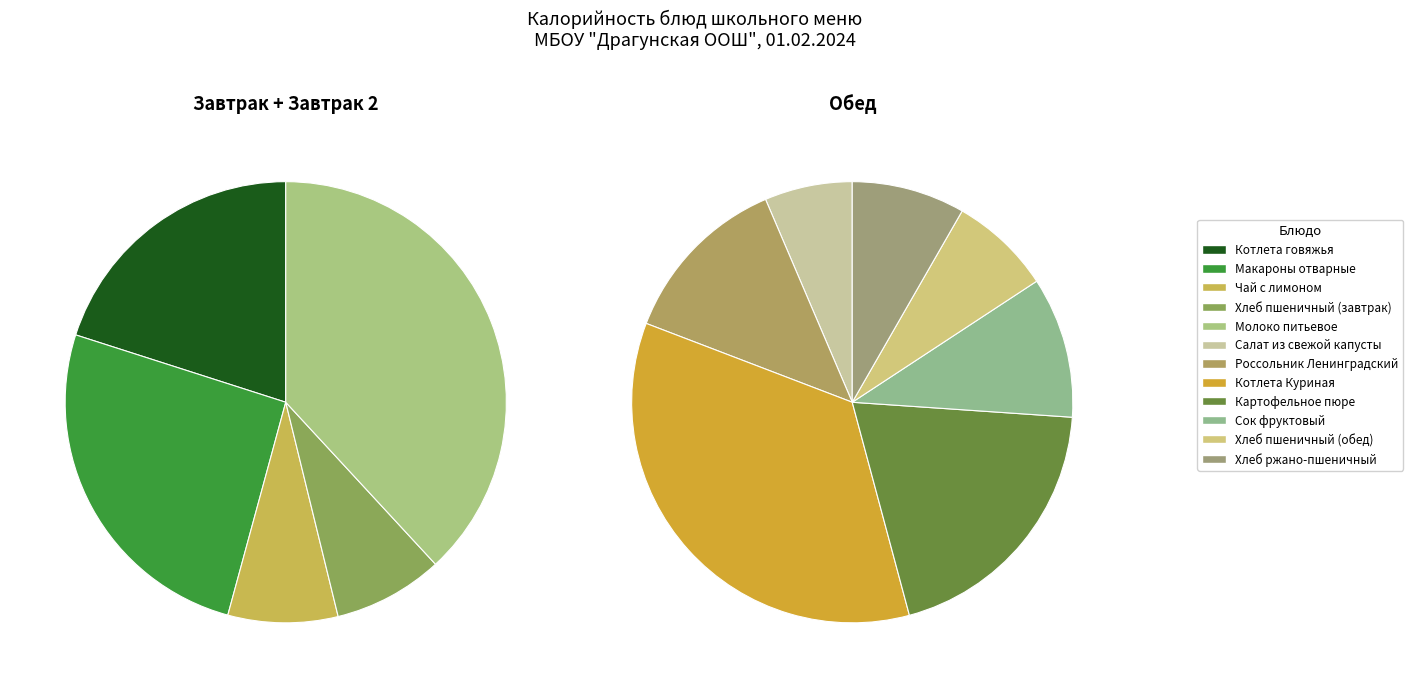

Which has a higher value, Макароны отварные or Котлета Куриная?

Котлета Куриная